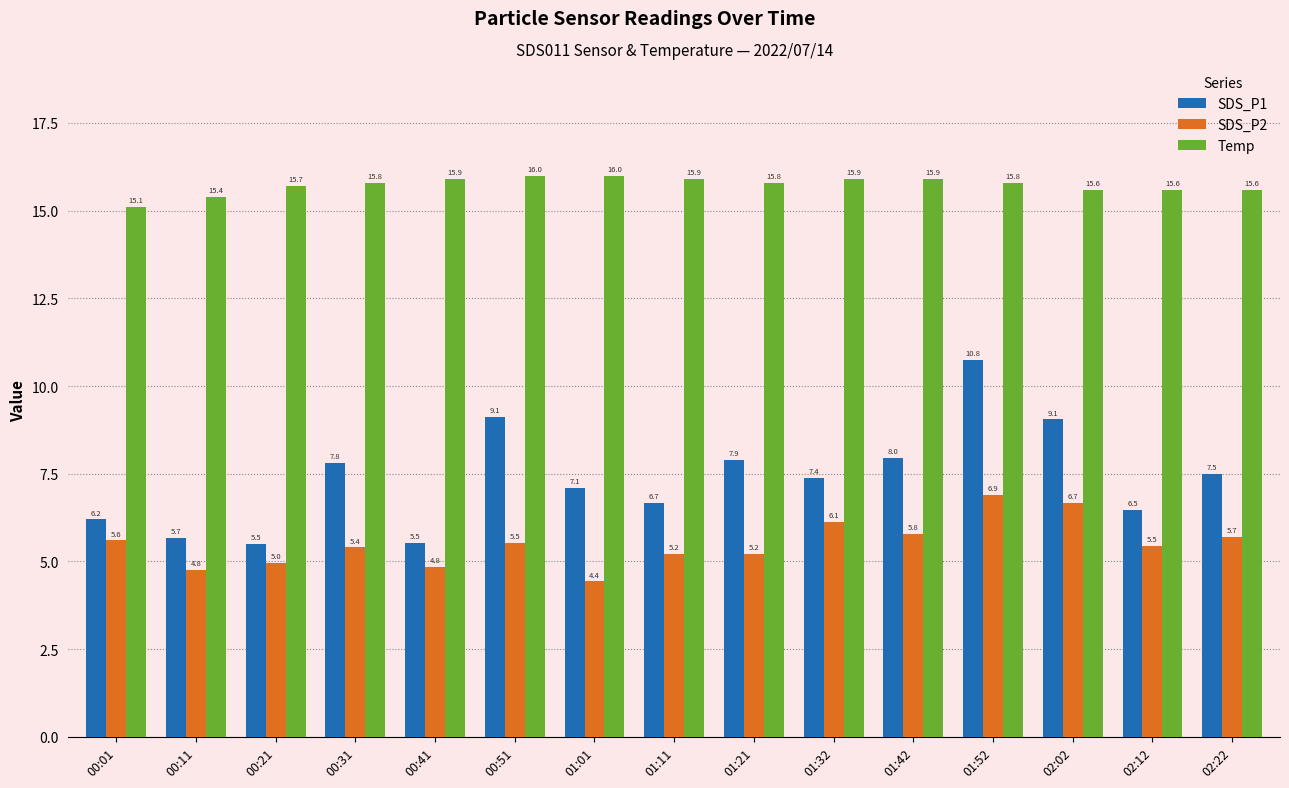

Which series has the largest total across all categories?

Temp